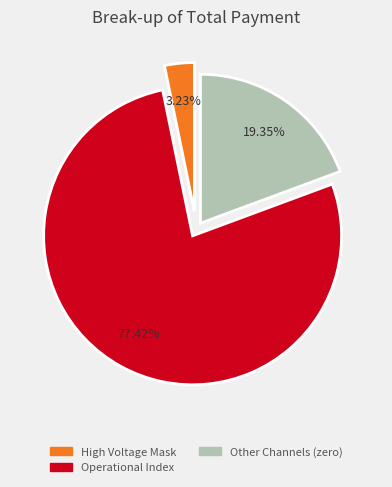

Is there a majority slice in this chart?

Yes